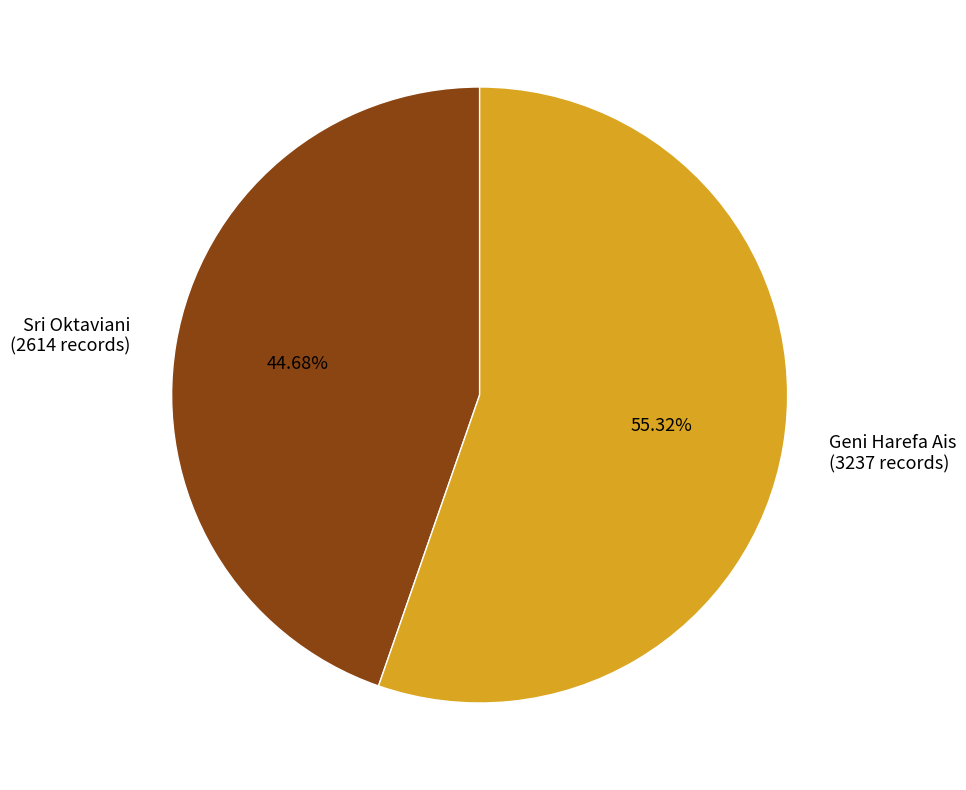

Combined, what portion of the pie is Sri Oktaviani and Geni Harefa Ais?

100.0%